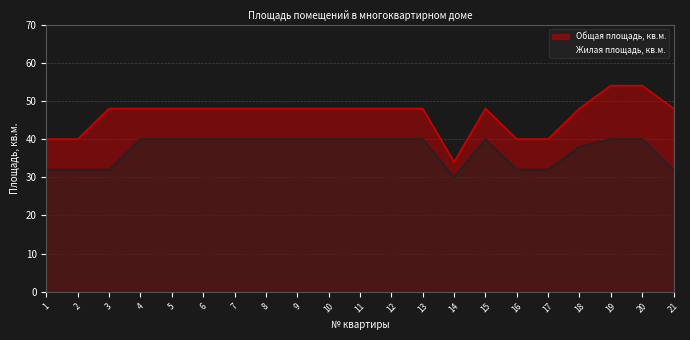

What is the value of the Жилая площадь, кв.м. point at the 20th from the left?

40